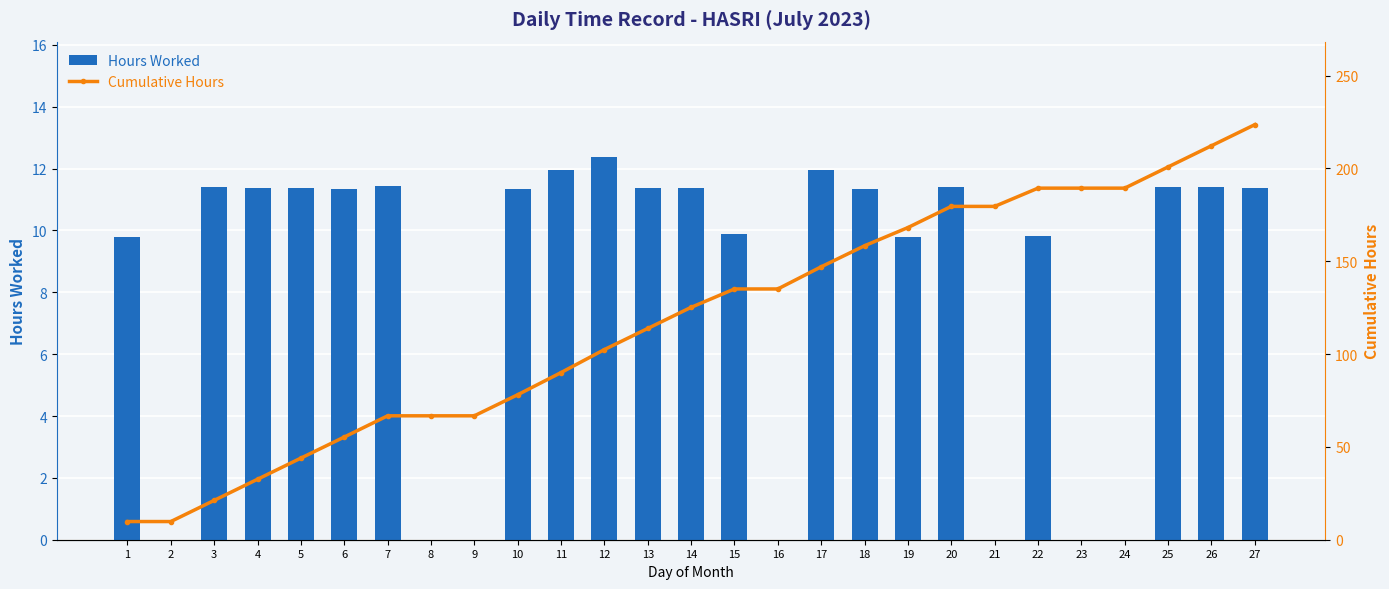

What is the value of the Cumulative Hours bar at the 21st from the left?

179.5